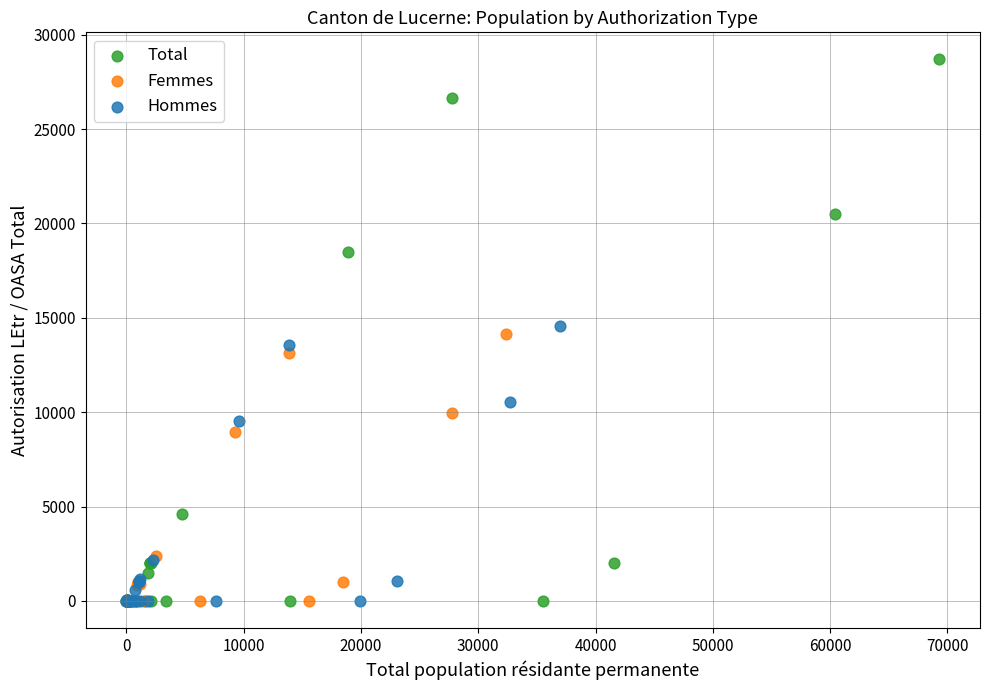

Which series has the widest spread of Y values?

Total